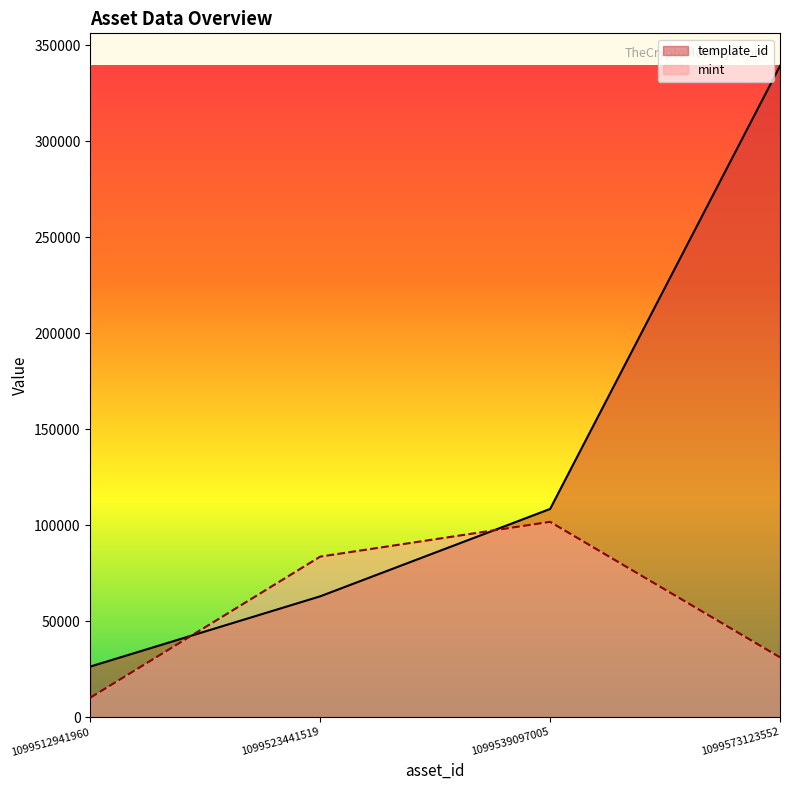

Reading right to left, transcribe all the data shown in this chart.

template_id: 1099573123552=339228.0	1099539097005=108484.0	1099523441519=62974.0	1099512941960=26402.0
mint: 1099573123552=31197.1	1099539097005=101768.4	1099523441519=83658.2	1099512941960=10193.1